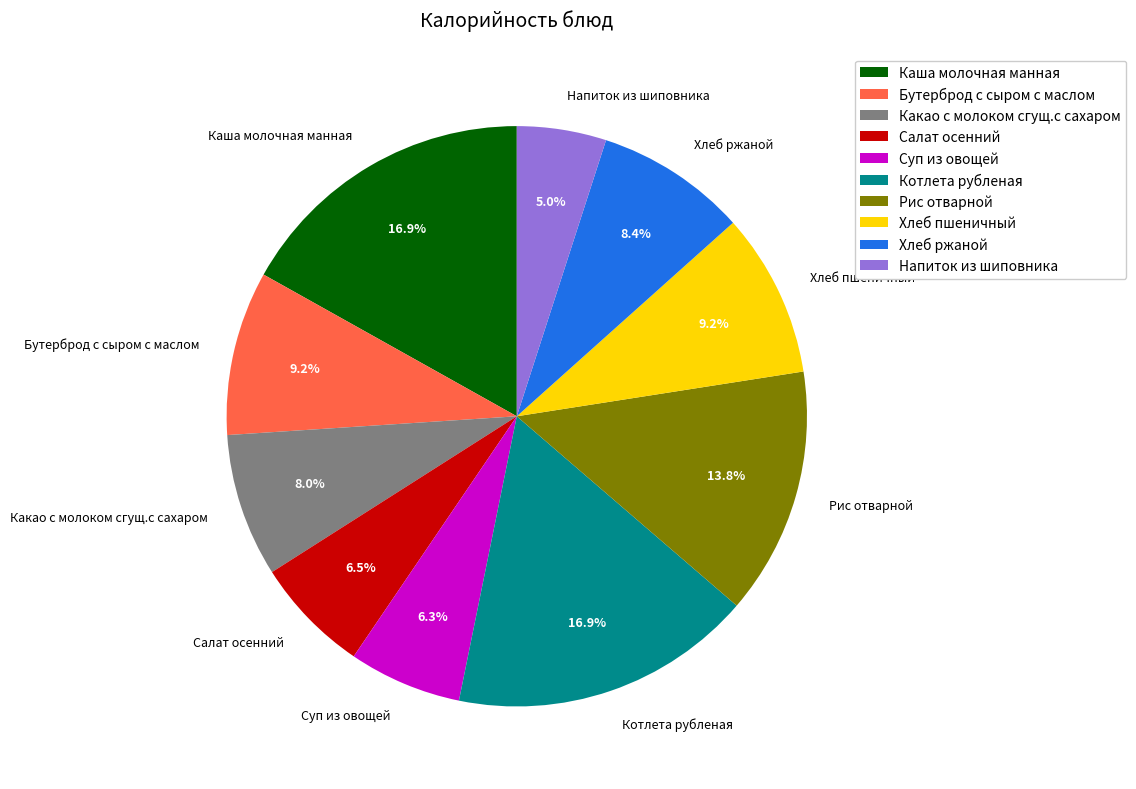

Count the number of slices in the pie.

10